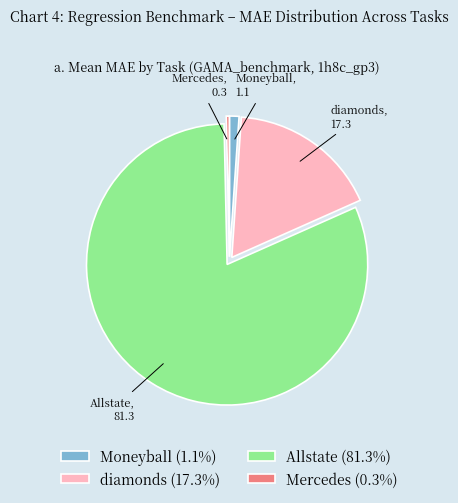

Does Mercedes account for over 50% of the chart?

No